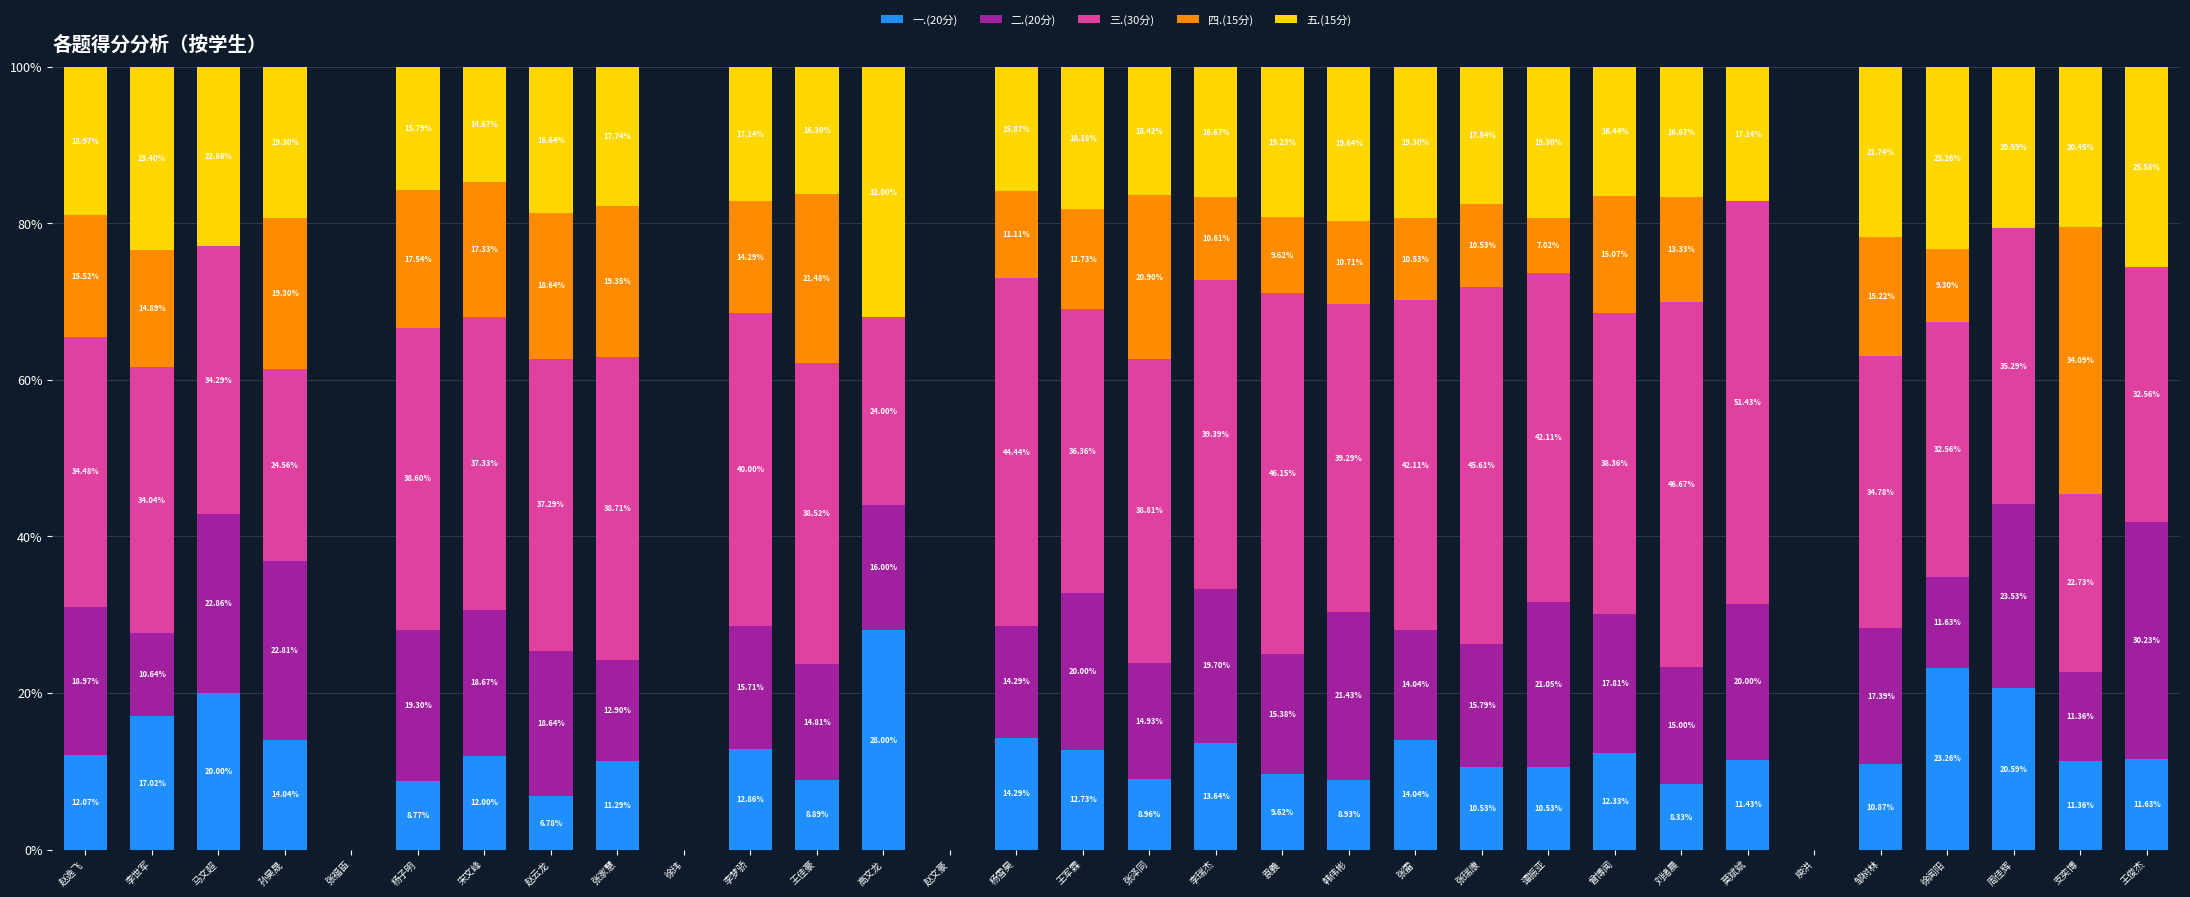

What is the total value across all series at 赵逸飞?

100.0